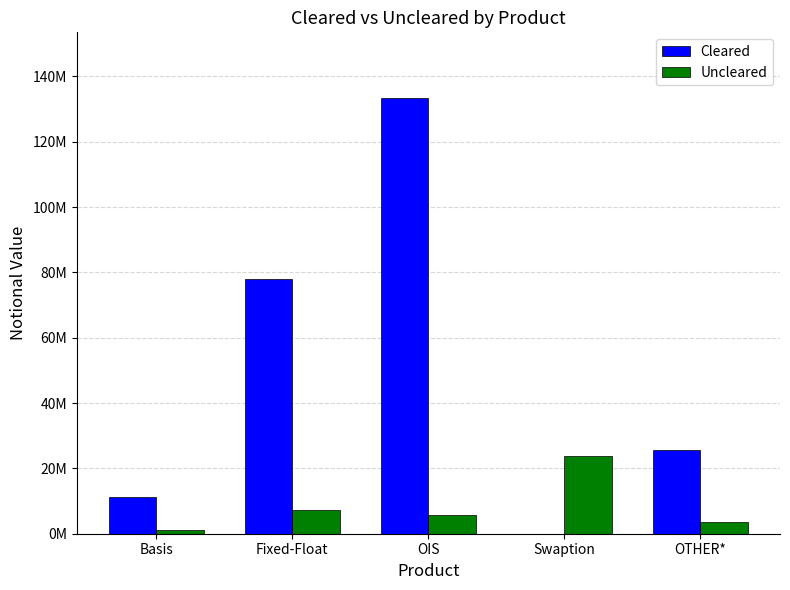

Which label corresponds to the smallest value in the chart?

Swaption